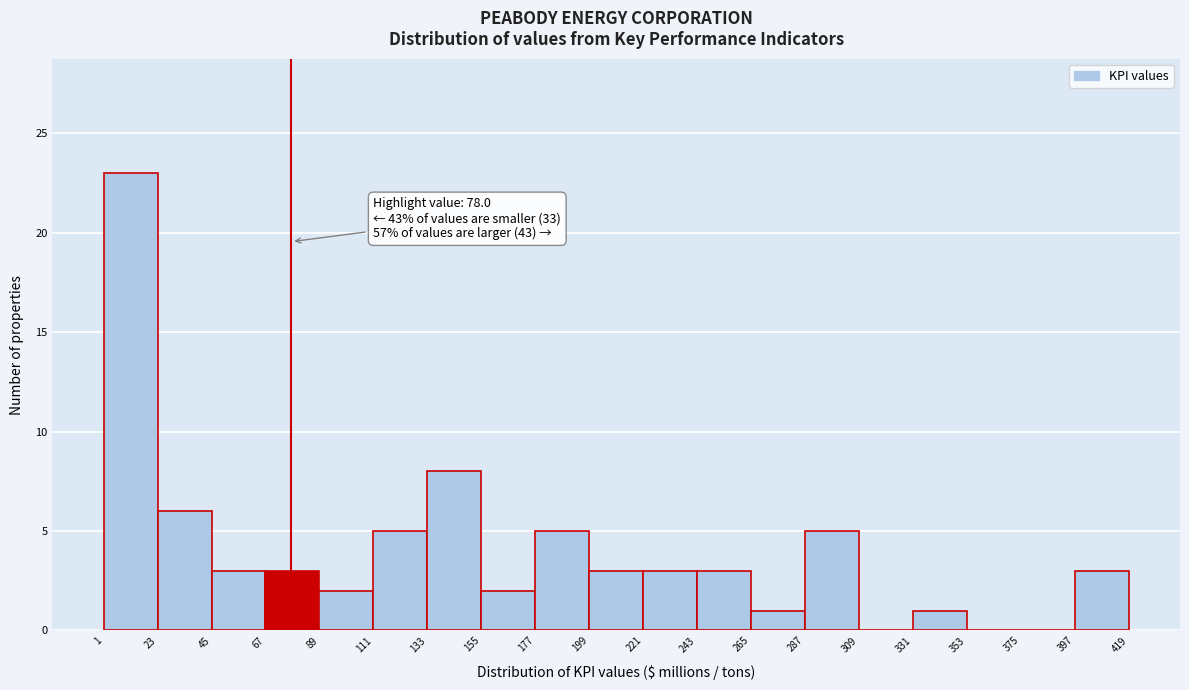

Which range on the x-axis has the tallest bar?

1 to 23